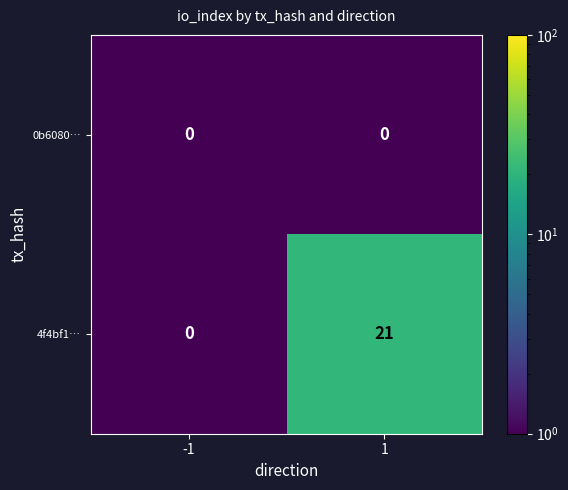

Is it true that 0b6080… equals 0 at 1?

True